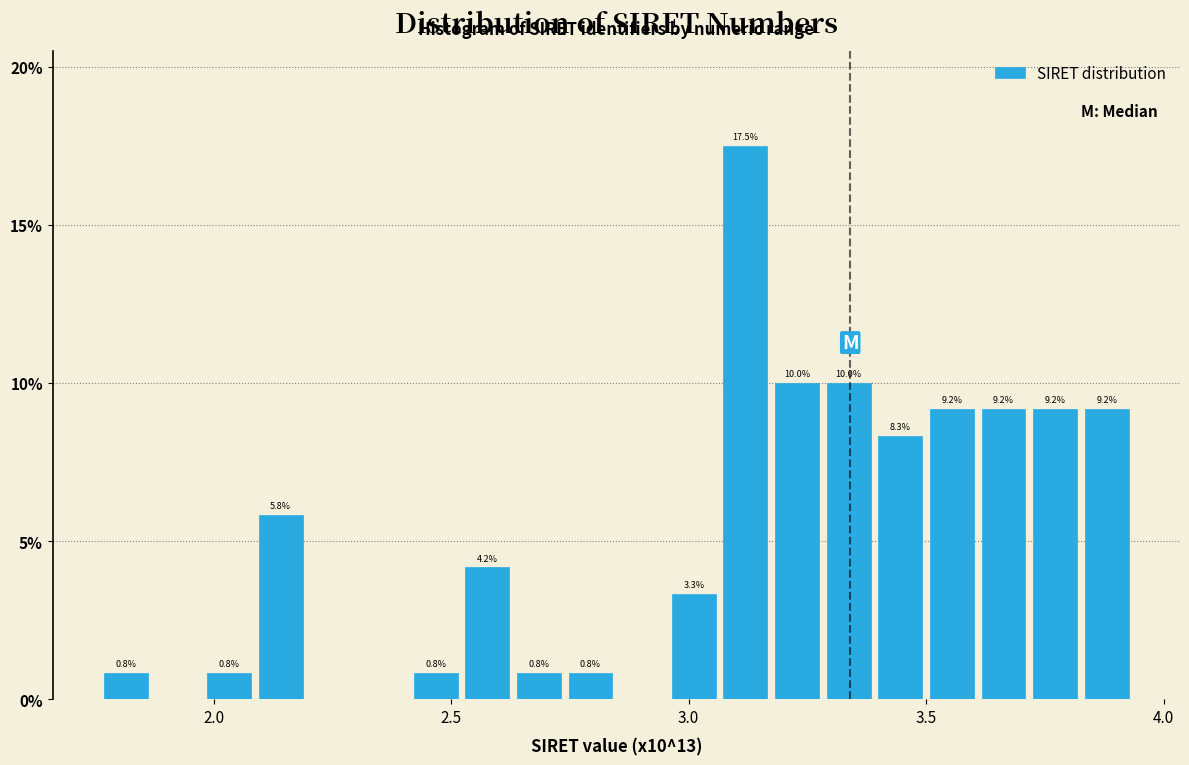

Around what value on the x-axis is the tallest bar? Give the approximate position of its centre, as read against the axis.

3.10